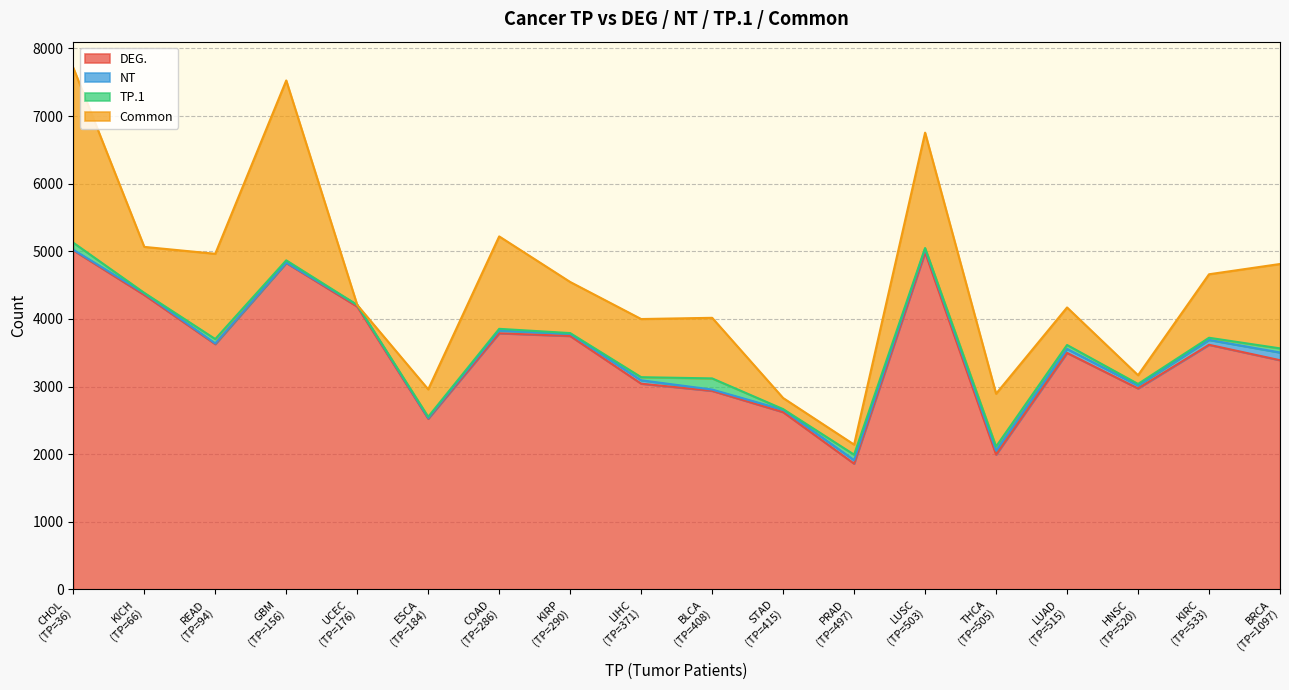

What is the minimum value for DEG.?

1860